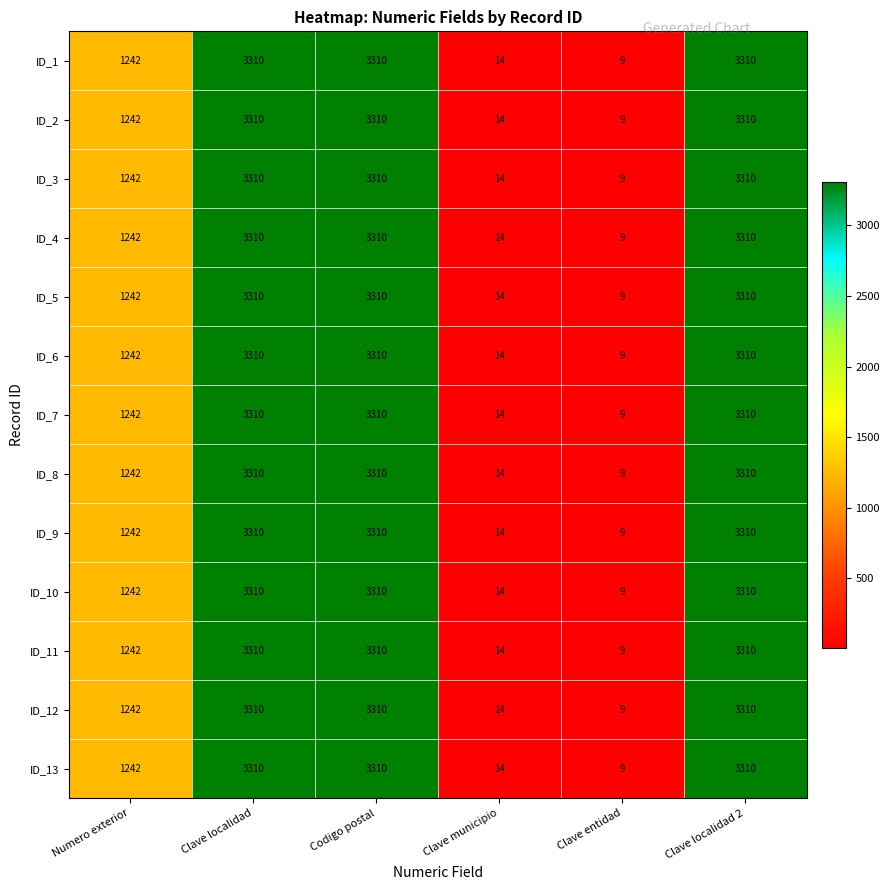

At how many categories does at least one series exceed 970?

4